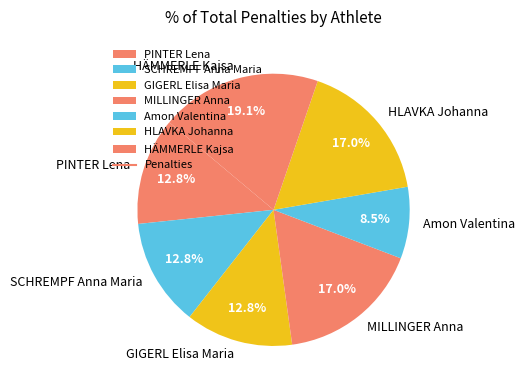

What percentage do SCHREMPF Anna Maria and HLAVKA Johanna together represent?

29.8%